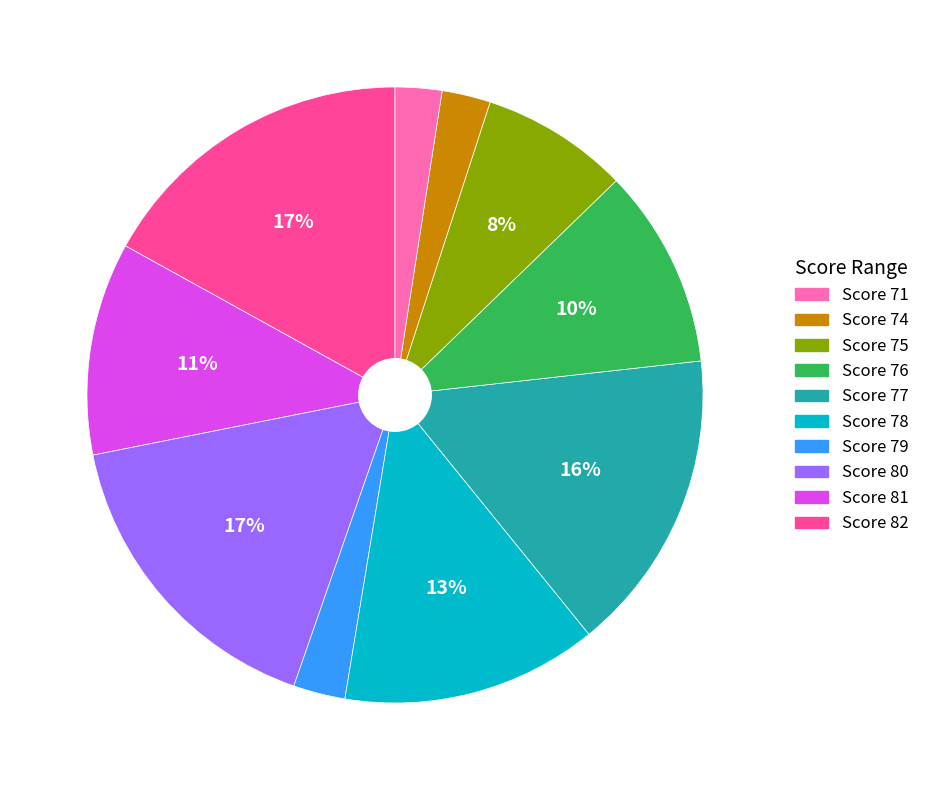

Does any single category account for the majority?

No